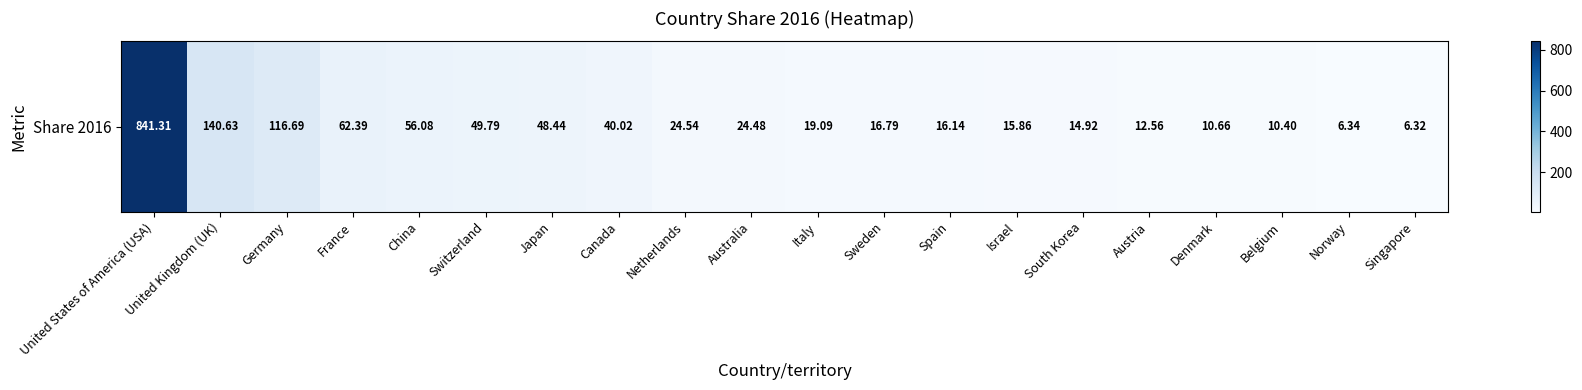

At which label is the value closest to 423?

United Kingdom (UK)